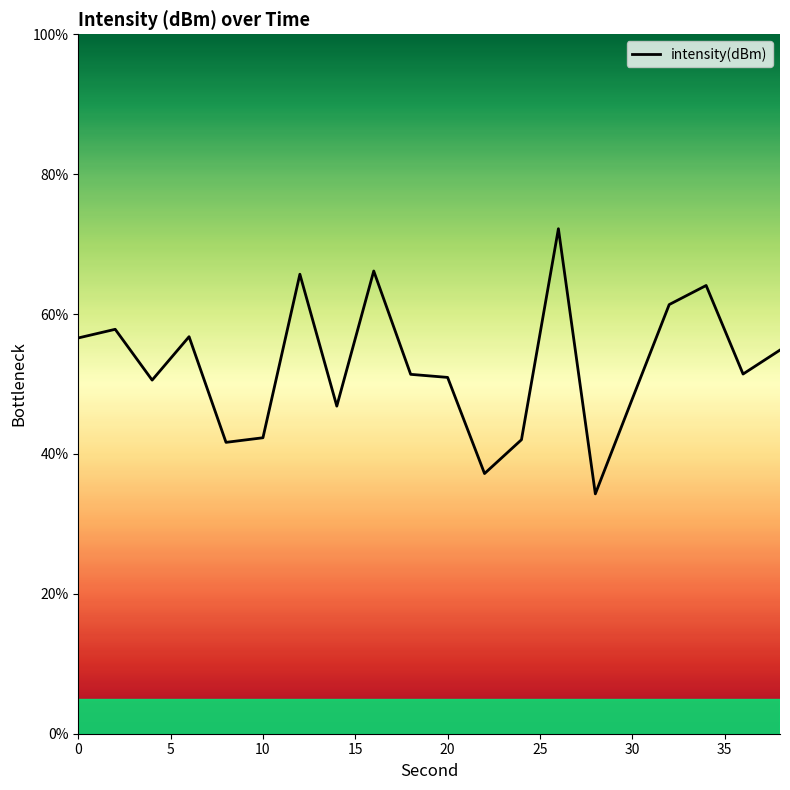

What is the smallest value displayed?

34.3